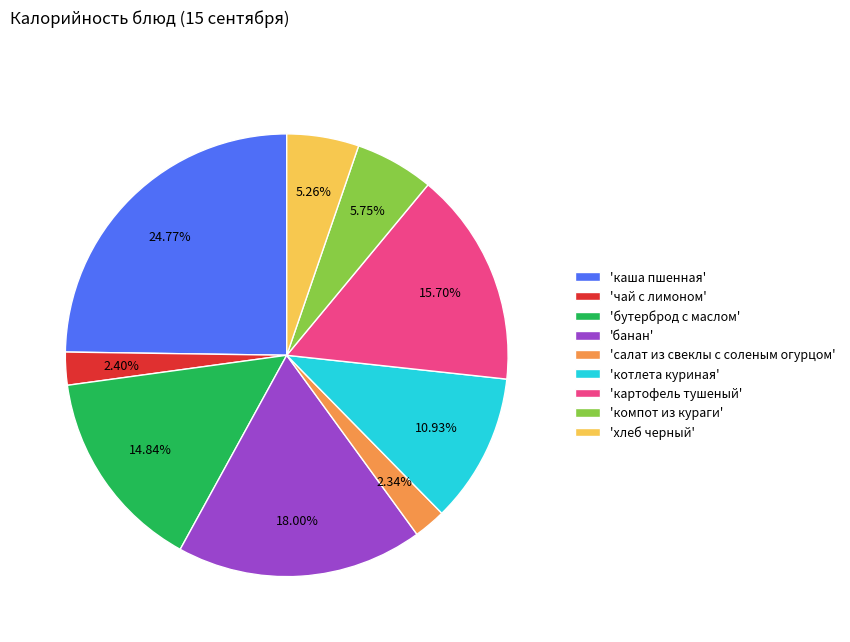

Between 'чай с лимоном' and 'бутерброд с маслом', which is larger?

'бутерброд с маслом'